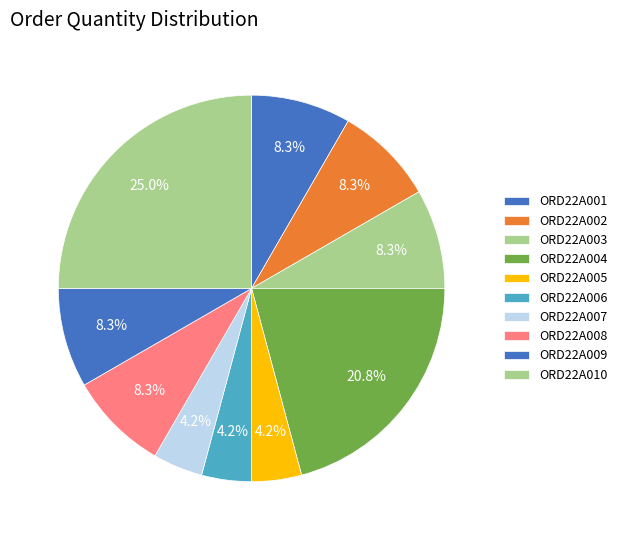

True or false: ORD22A008 accounts for 8% of the total.

True